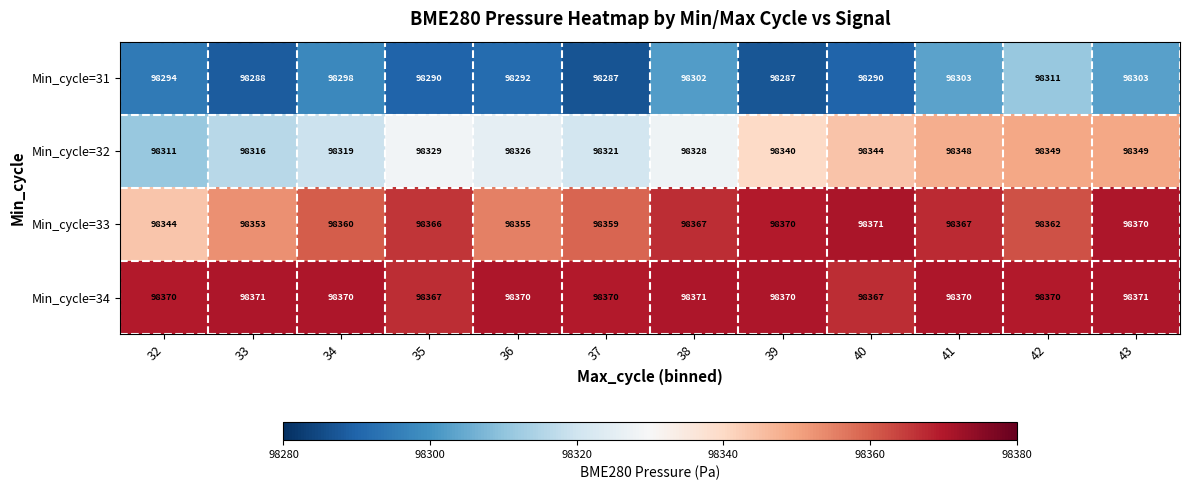

At which category is the sum across all series the highest?

43